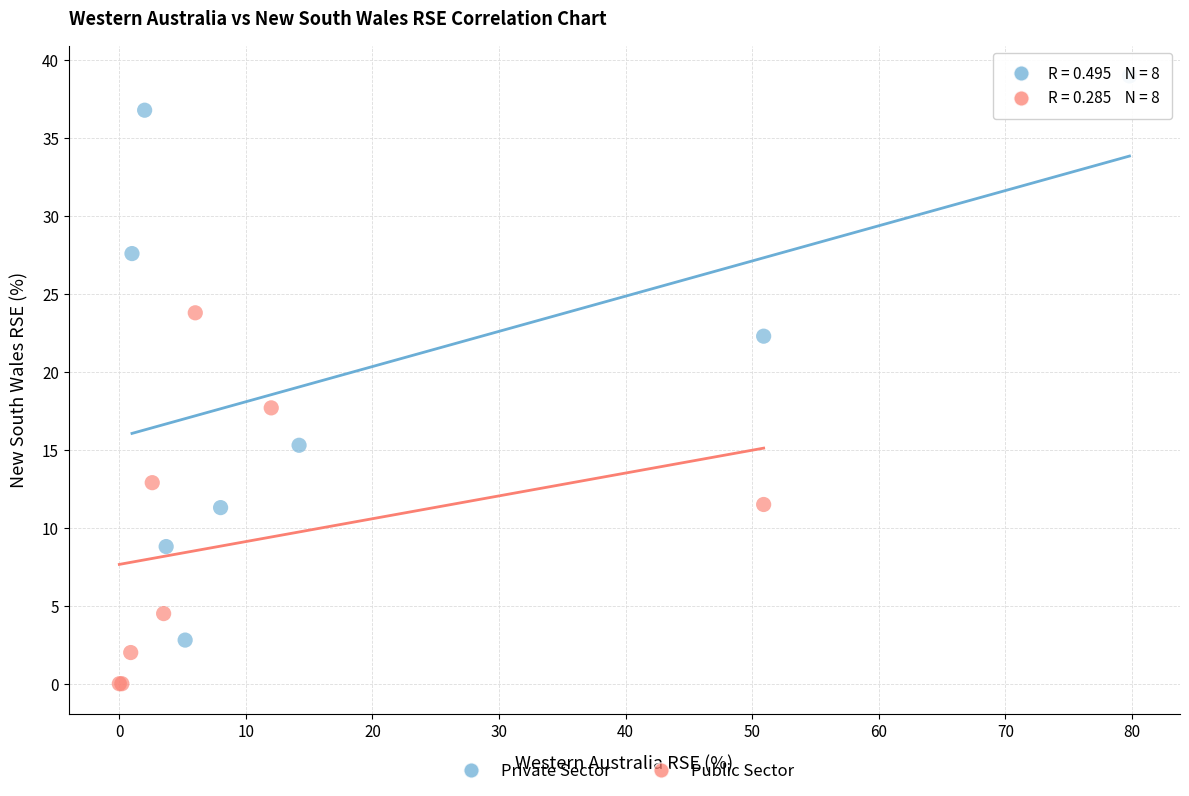

Which series has the largest Y range (max minus min)?

Private Sector